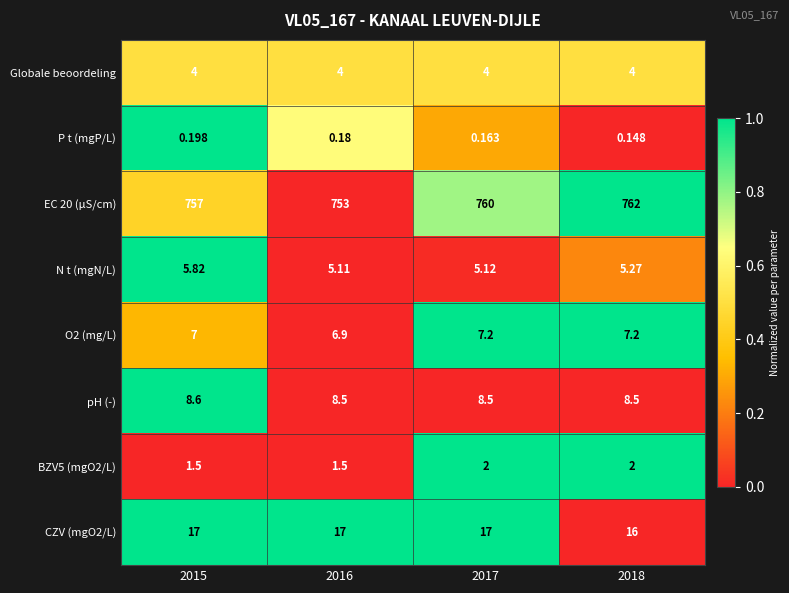

Is the value of Globale beoordeling at 2018 greater than the value of O2 (mg/L) at 2017?

No